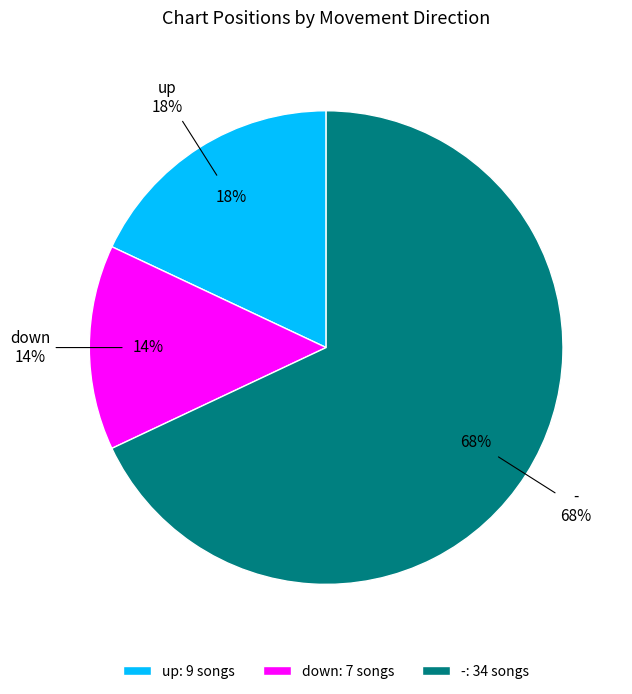

Count the number of slices in the pie.

3